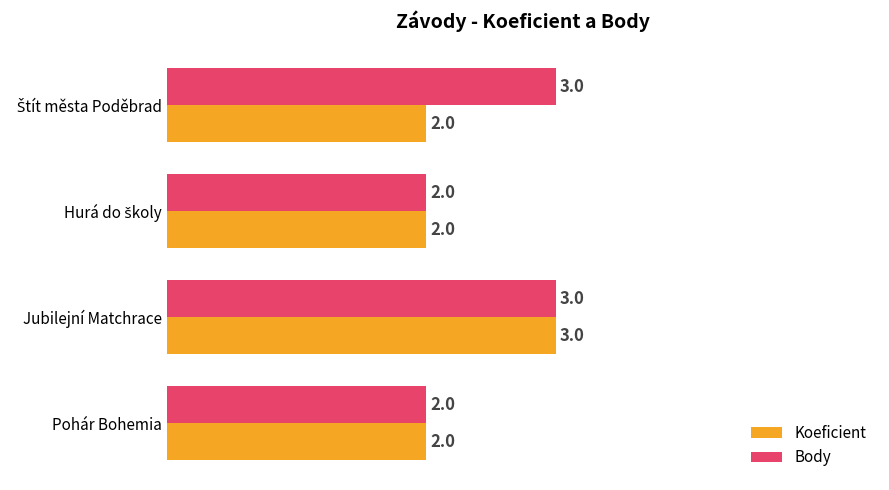

What is the highest value of the Body series?

3